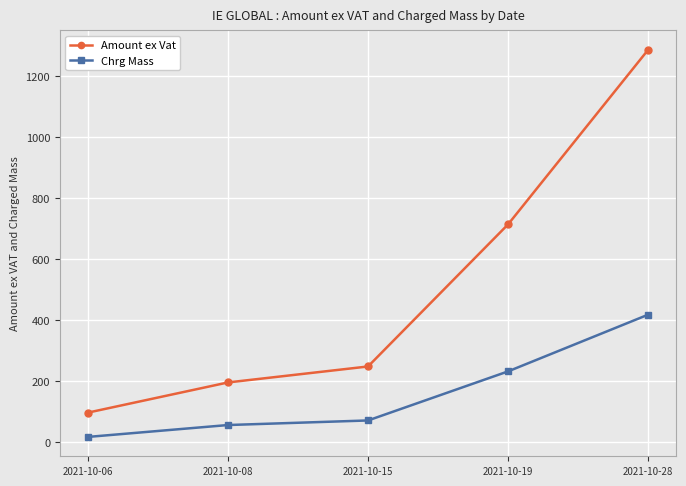

What is the difference between the maximum and minimum values in the Amount ex Vat series?

1190.1